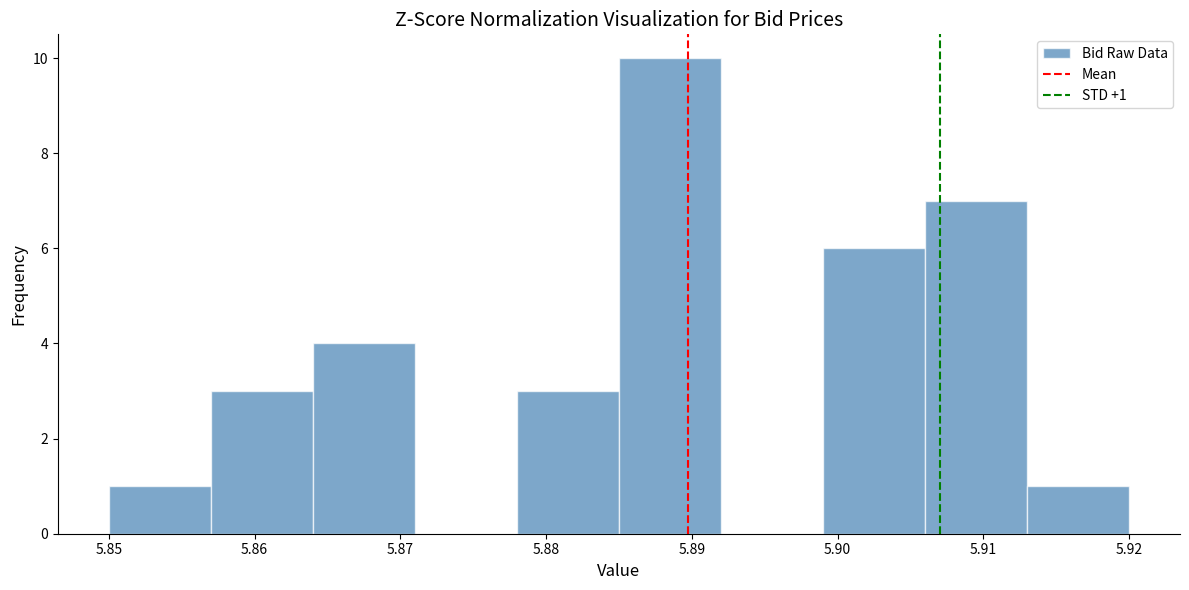

Which range on the x-axis has the tallest bar?

5.885 to 5.892